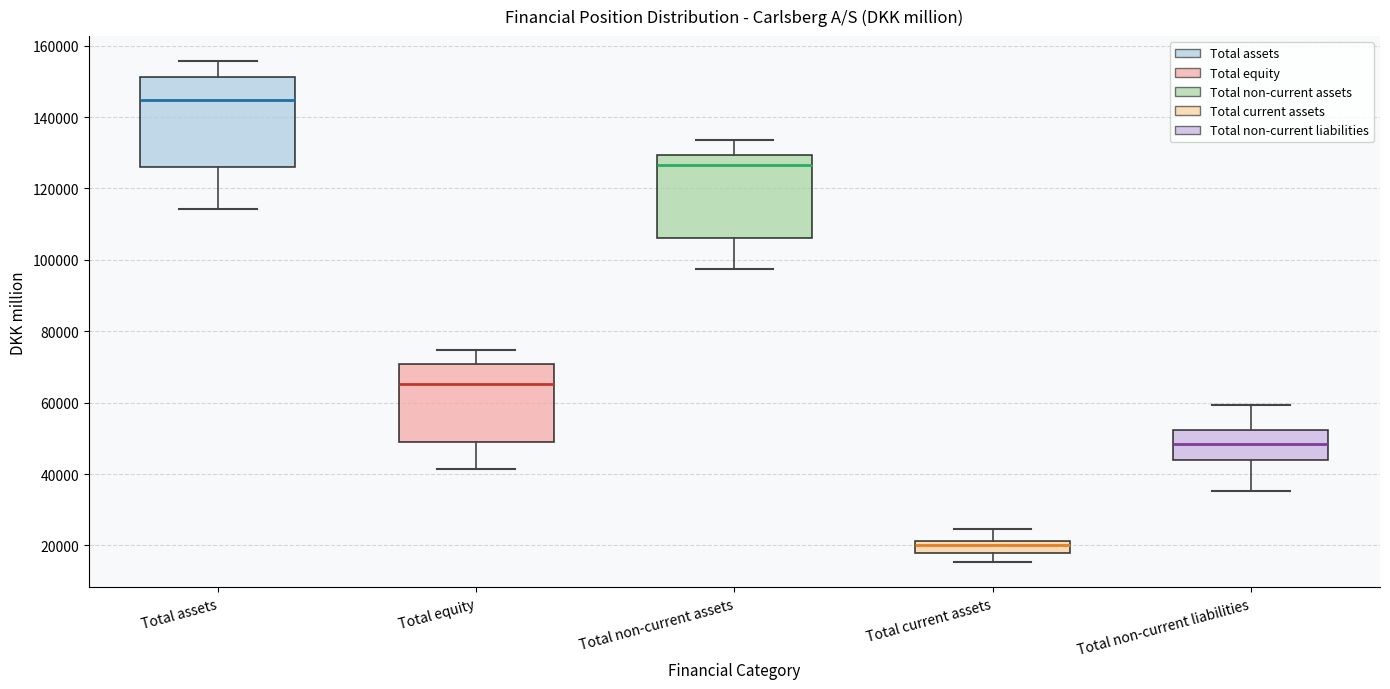

Where is the lower edge of the box for Total assets on the y-axis? The values are not printed on the chart, so give them approximately, as read against the axis.

126000